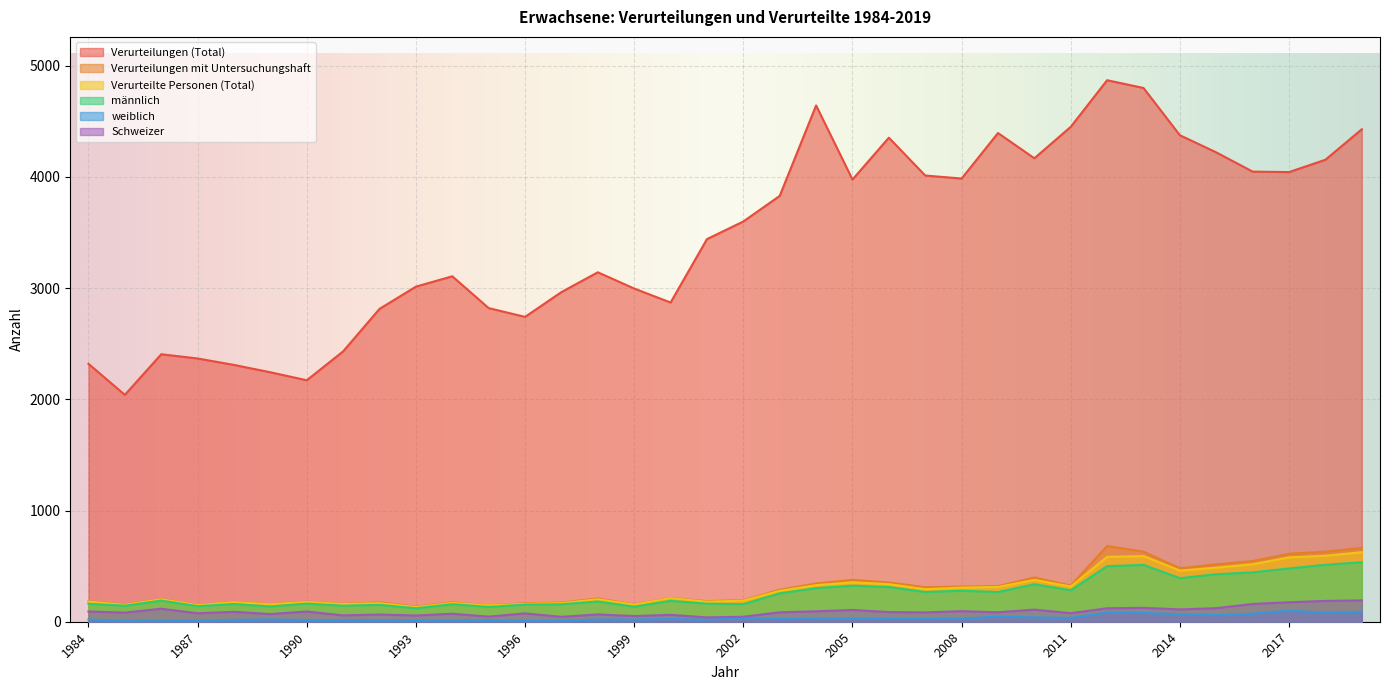

True or false: Schweizer and weiblich cross at least once.

False